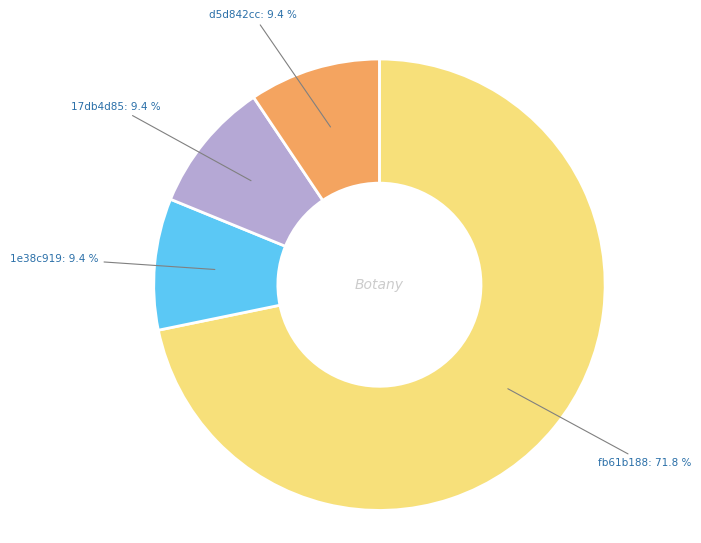

Which category has the biggest portion of the pie?

fb61b188